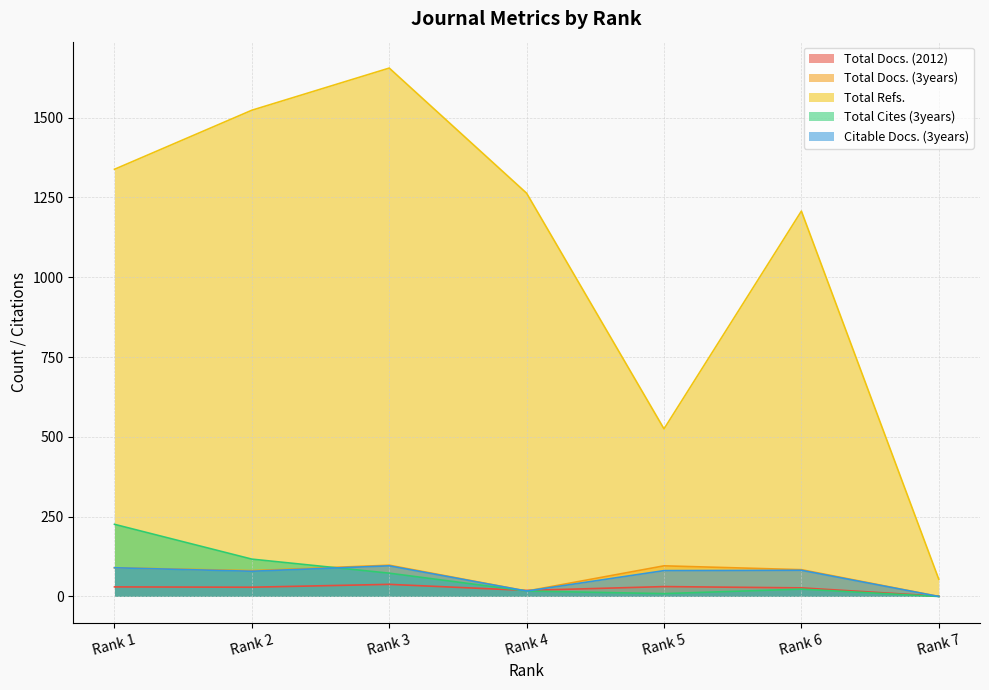

What is the maximum value for Total Docs. (3years)?

98